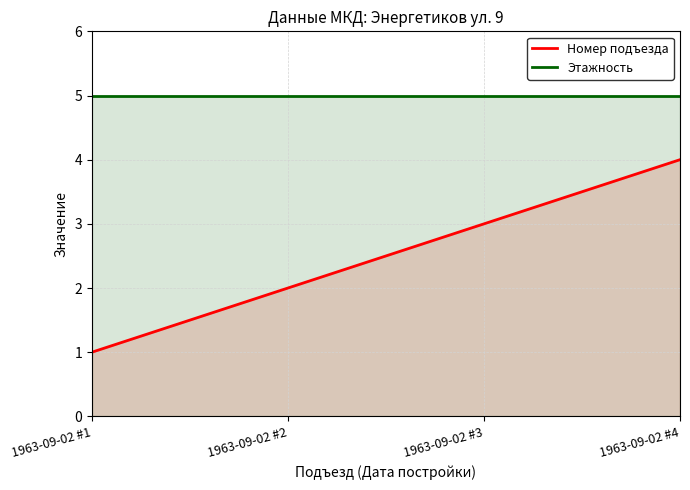

What is the value of the Этажность point at the 4th from the left?

5